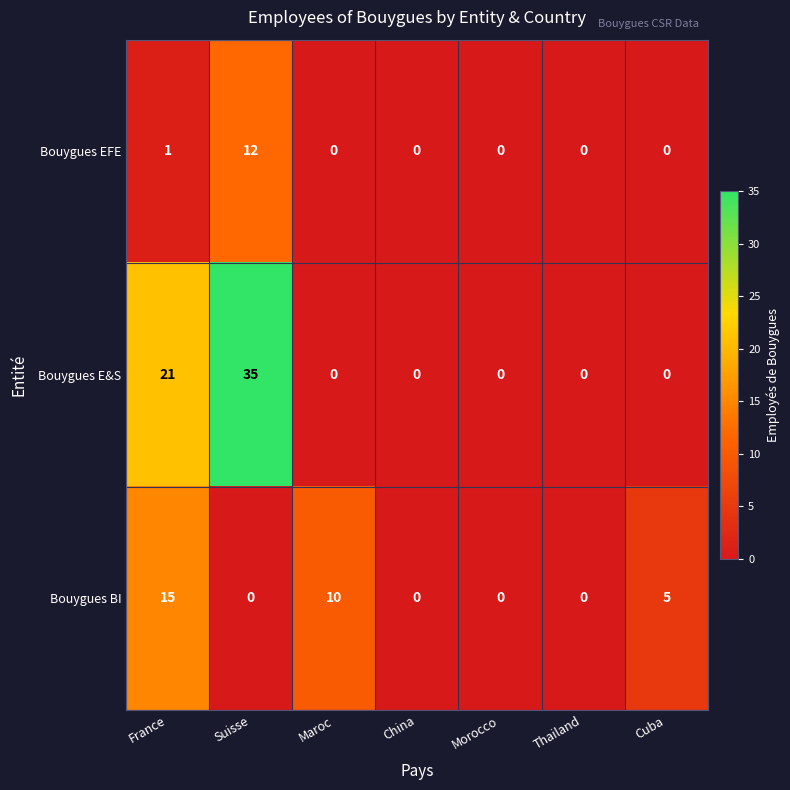

Count the Bouygues E&S values in the range 0 to 21.

6